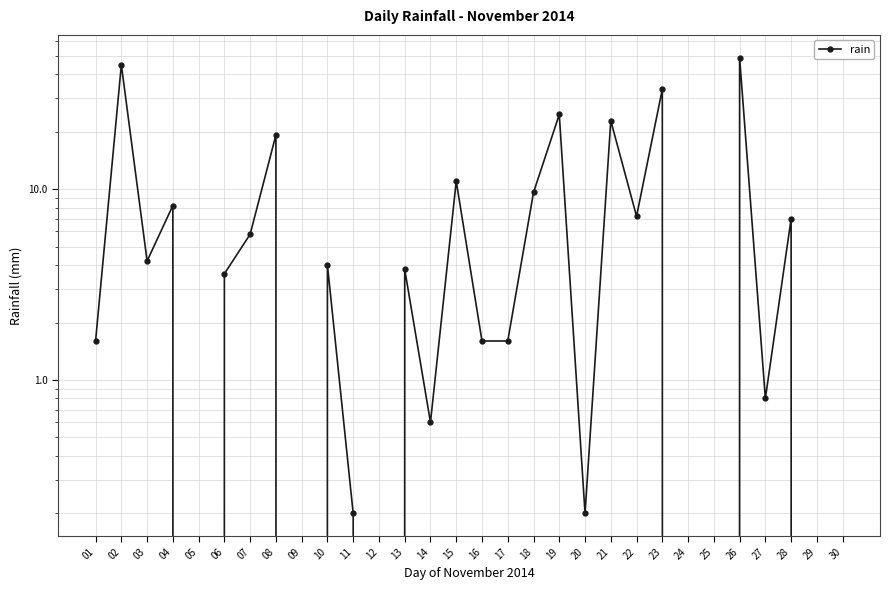

At which category does the chart reach its peak across all series?

26